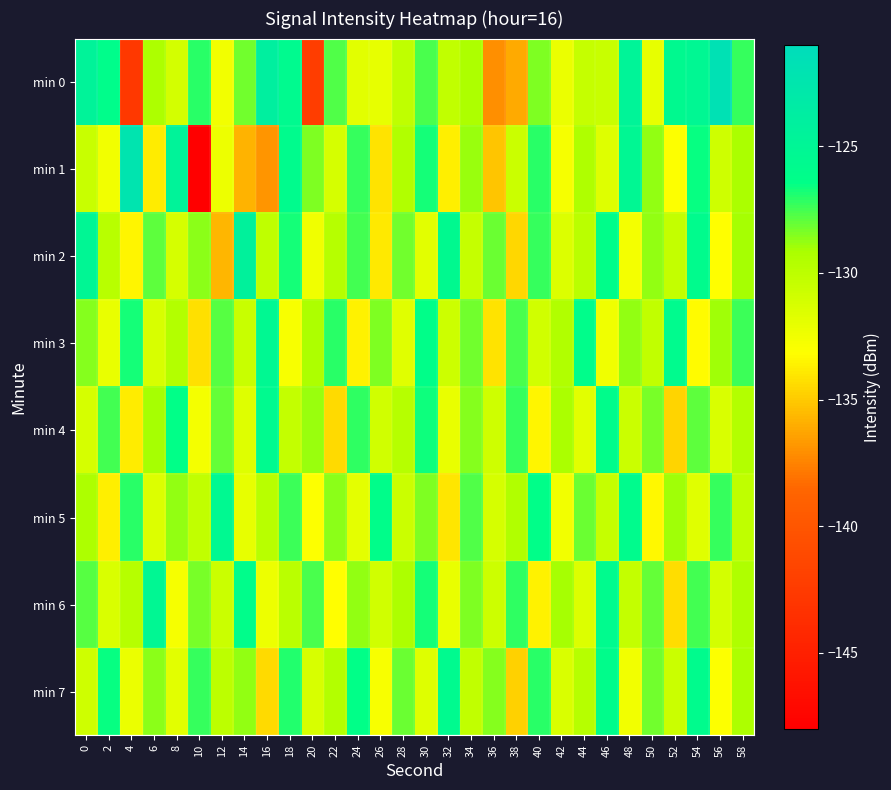

How many data points does each series have?

30